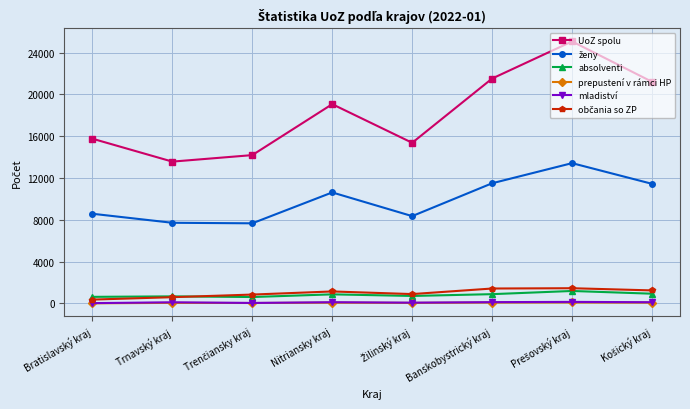

What is the total value across all series at Banskobystrický kraj?

35544